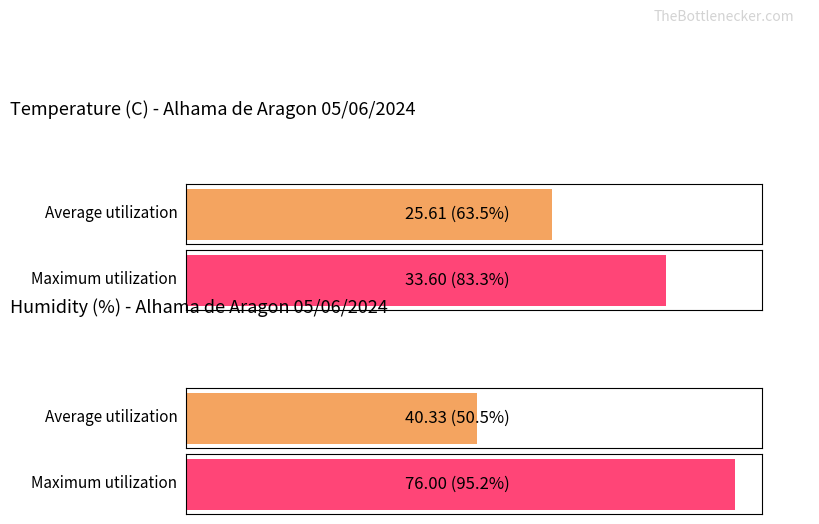

Is the value of Humidity (%) at 09:00 greater than the value of Temperature (C) at 12:00?

Yes